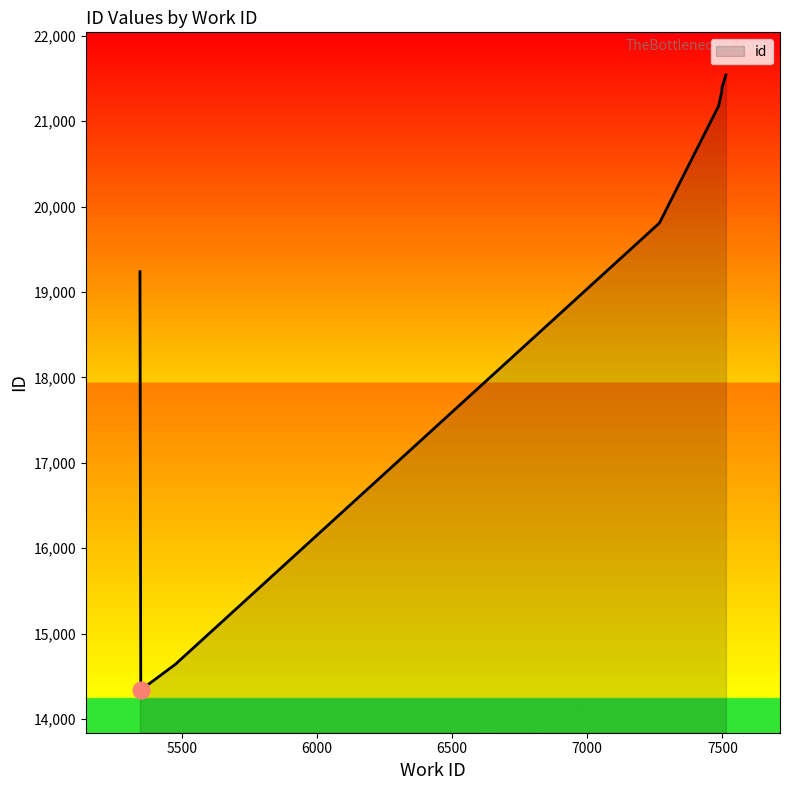

What is the label of the 7th point from the right?

7267